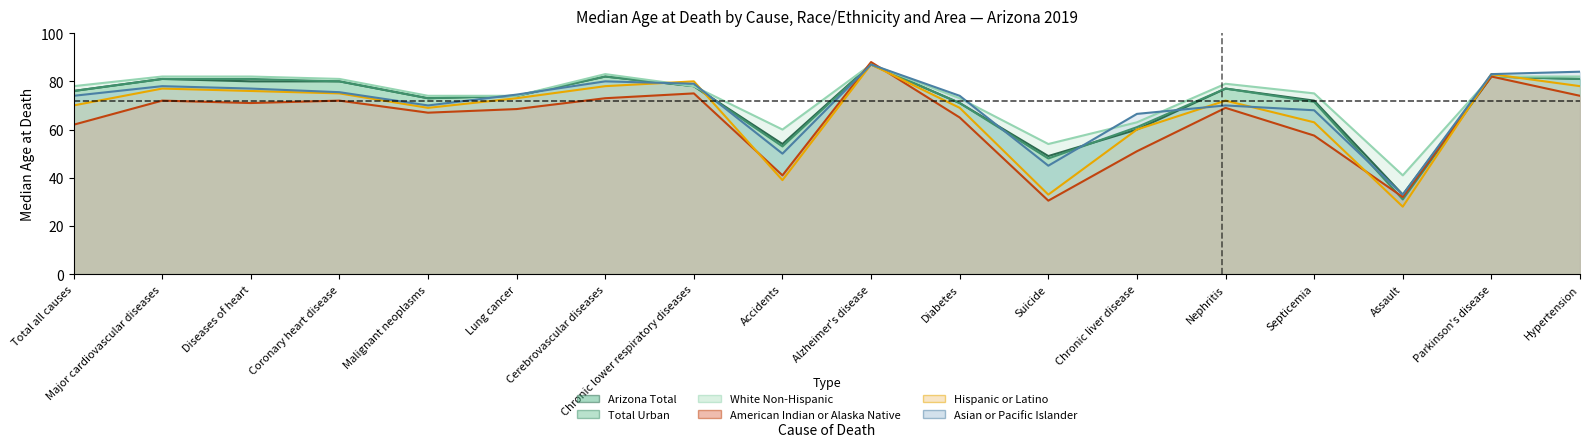

What is the label of the 17th point from the left?

Parkinson's disease